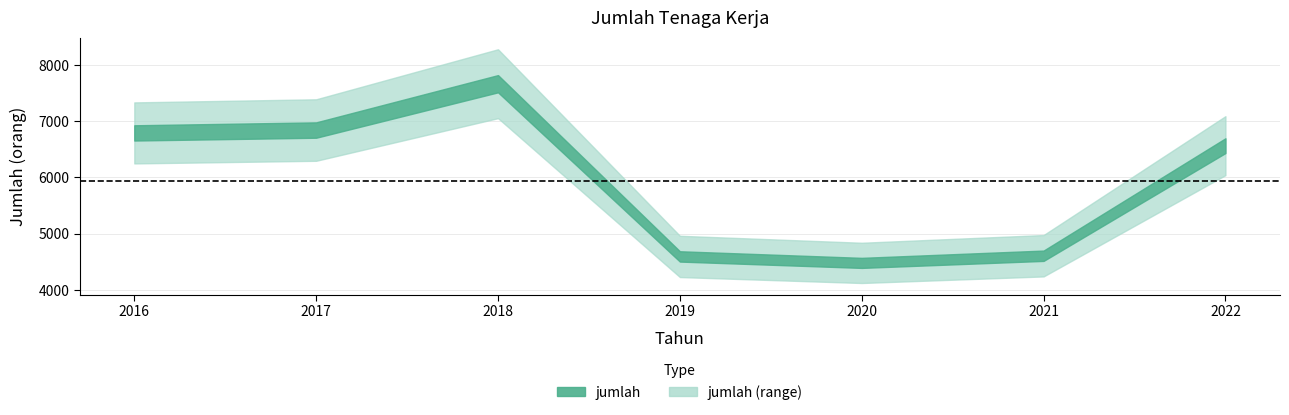

Where is the first local minimum?

2020